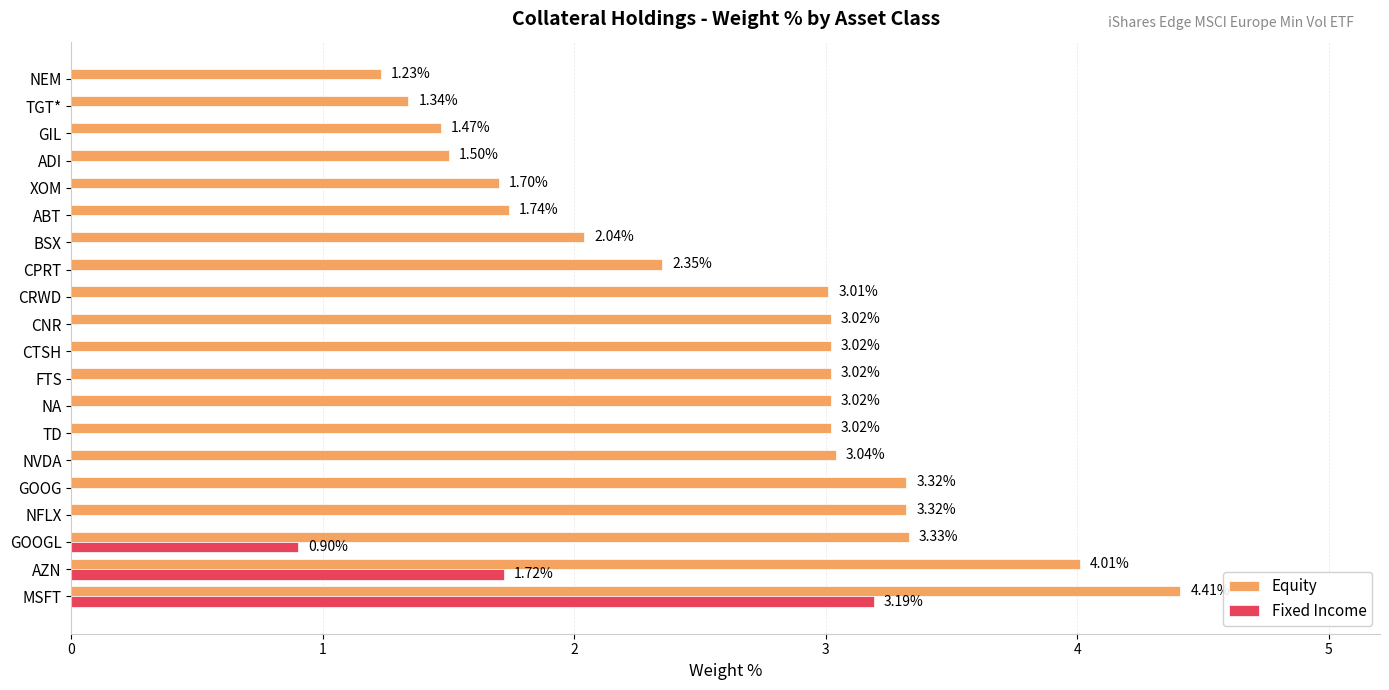

Which series changed the most between GOOG and NEM?

Equity